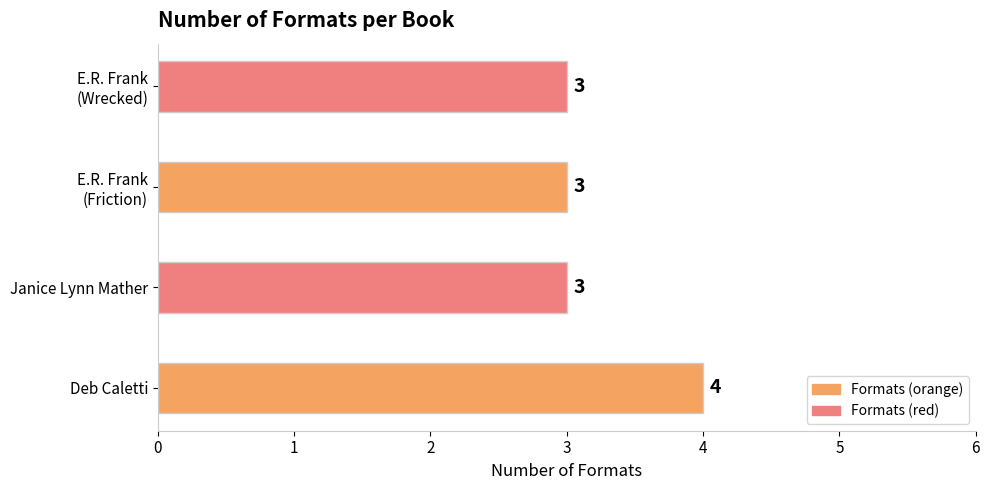

The value at Janice Lynn Mather is 3. True or false?

True